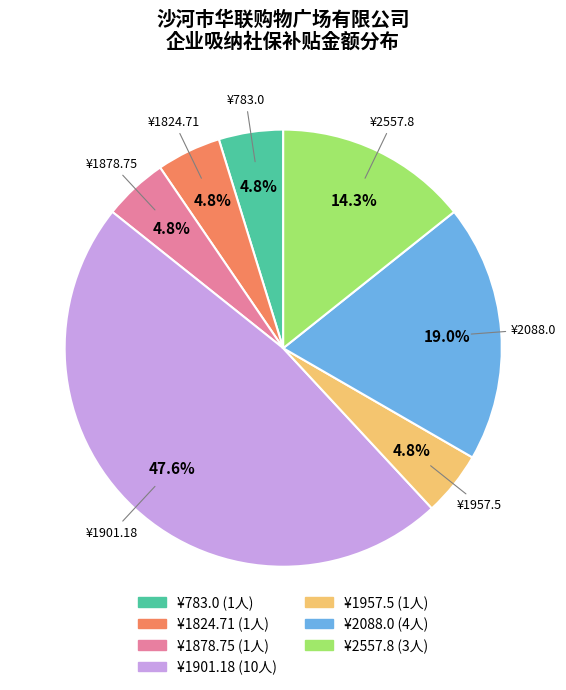

Is there a majority slice in this chart?

No